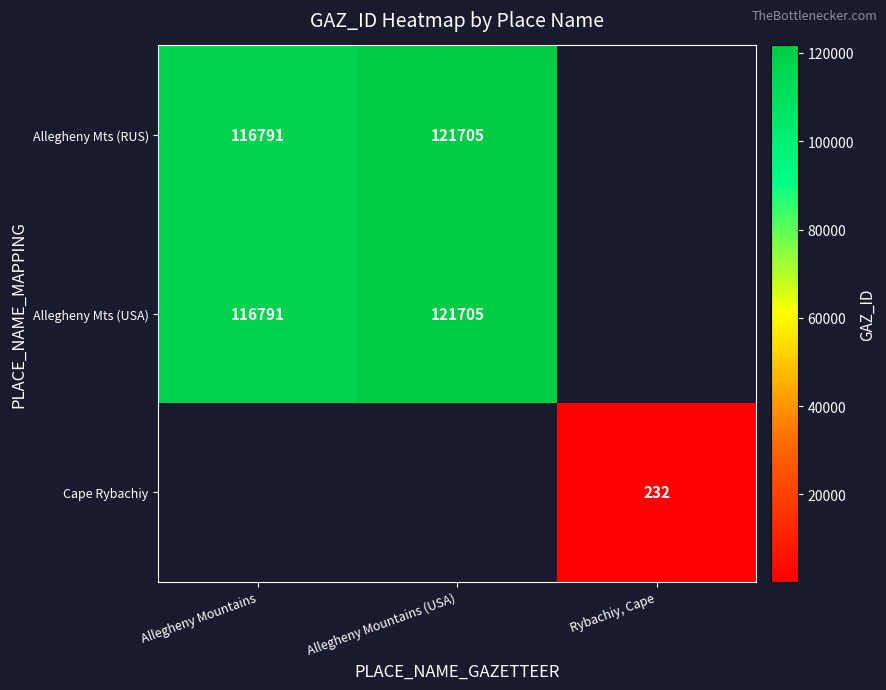

What is the greatest value displayed?

121705.0